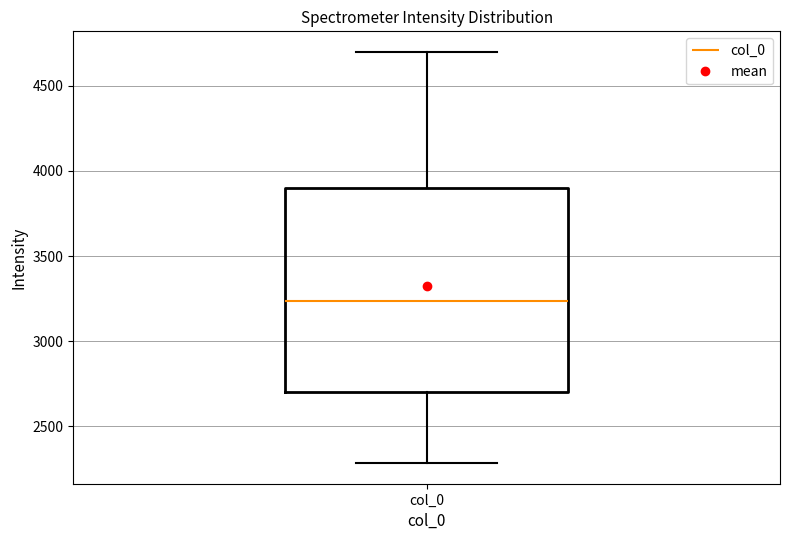

Where does the lower whisker of the box for col_0 end on the y-axis? The values are not printed on the chart, so give them approximately, as read against the axis.

2300